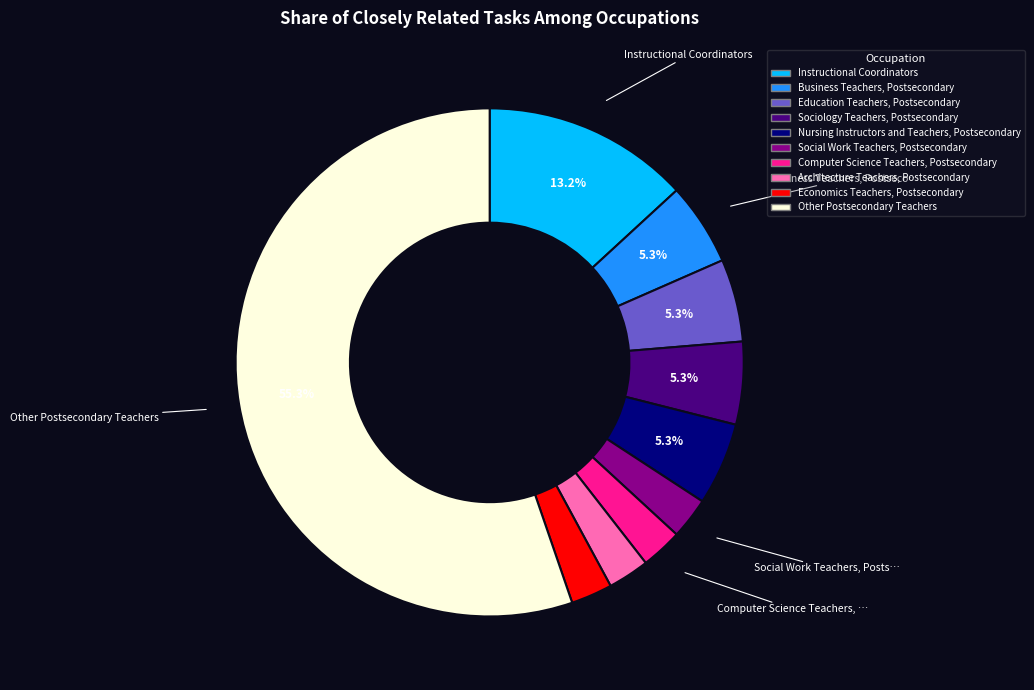

Is there a majority slice in this chart?

Yes